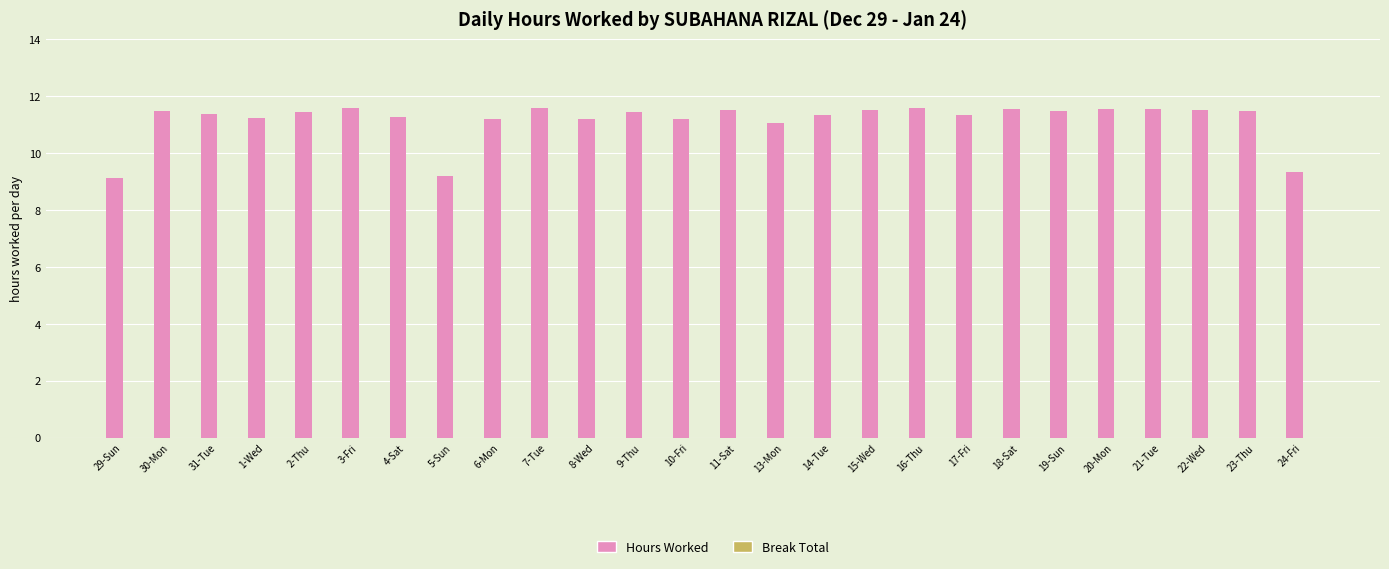

The chart shows a value of 19.9 at 19-Sun. True or false?

False